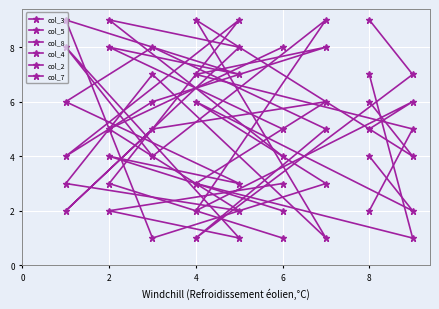

Reading right to left, extract all data points from this chart.

col_3: 7	1	3	6	5	2	8	9	4
col_5: 4	2	6	3	1	9	7	8	5
col_8: 2	5	7	8	6	4	9	3	1
col_4: 9	7	1	5	8	6	3	4	2
col_2: 5	6	2	9	4	8	1	2	3
col_7: 6	4	9	1	7	3	2	5	8